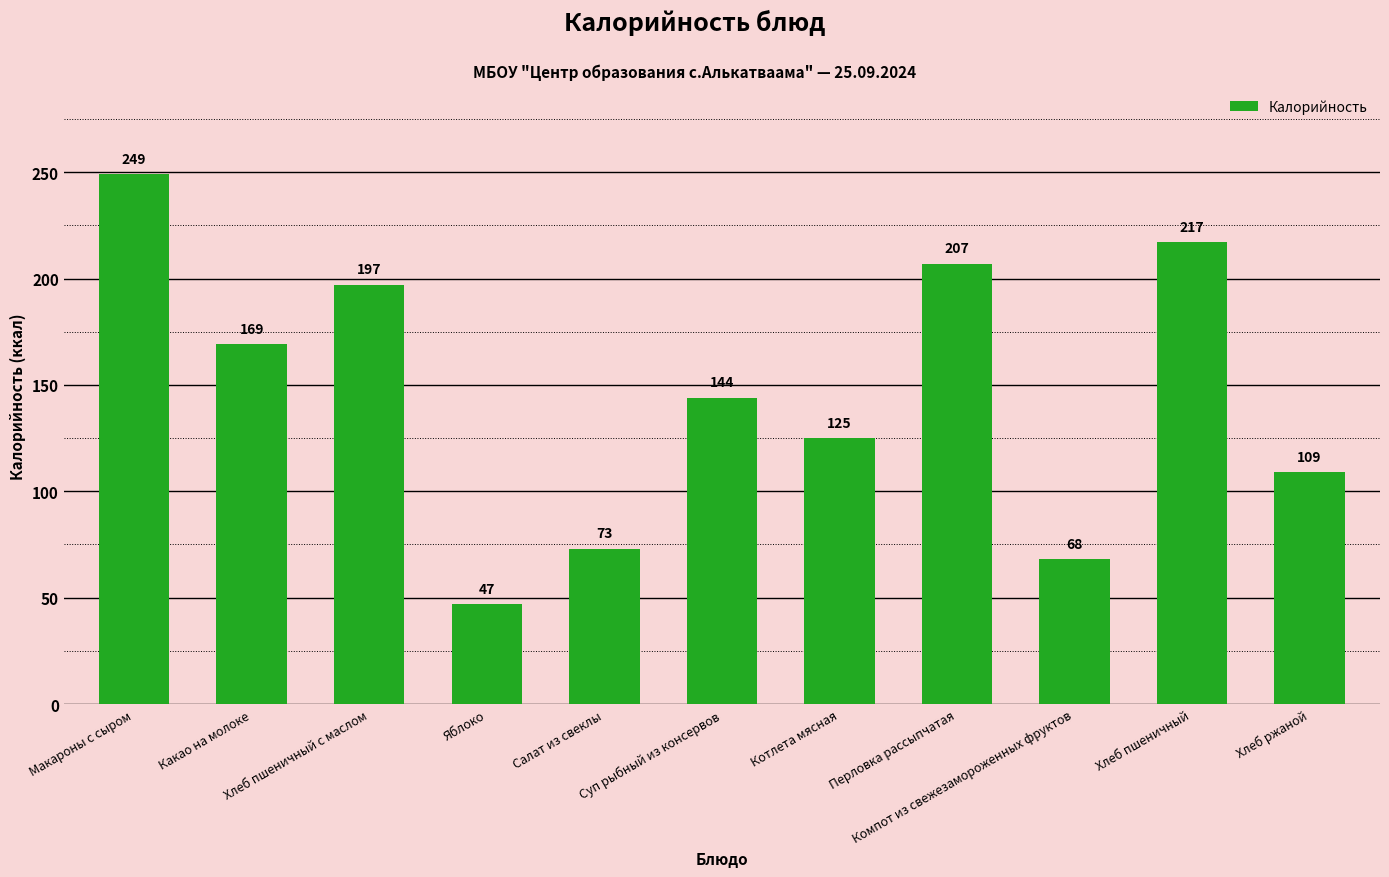

At which label is the value closest to 148?

Суп рыбный из консервов